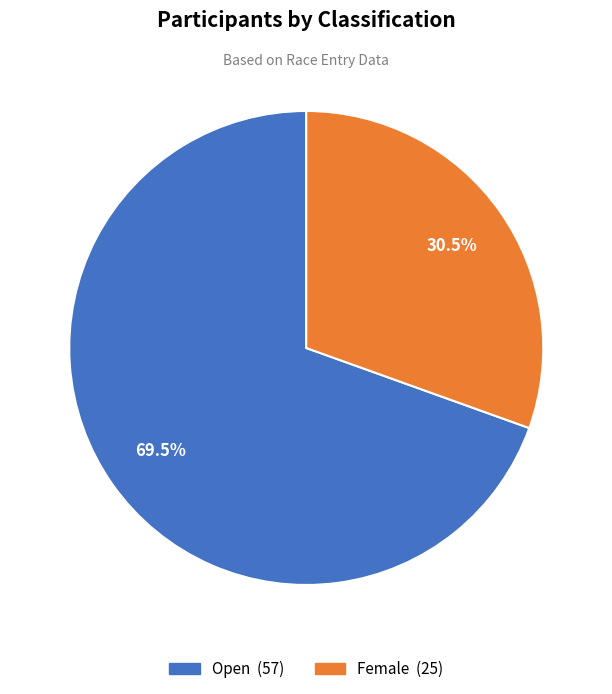

What is the ratio of the value at Open to the value at Female?

2.3